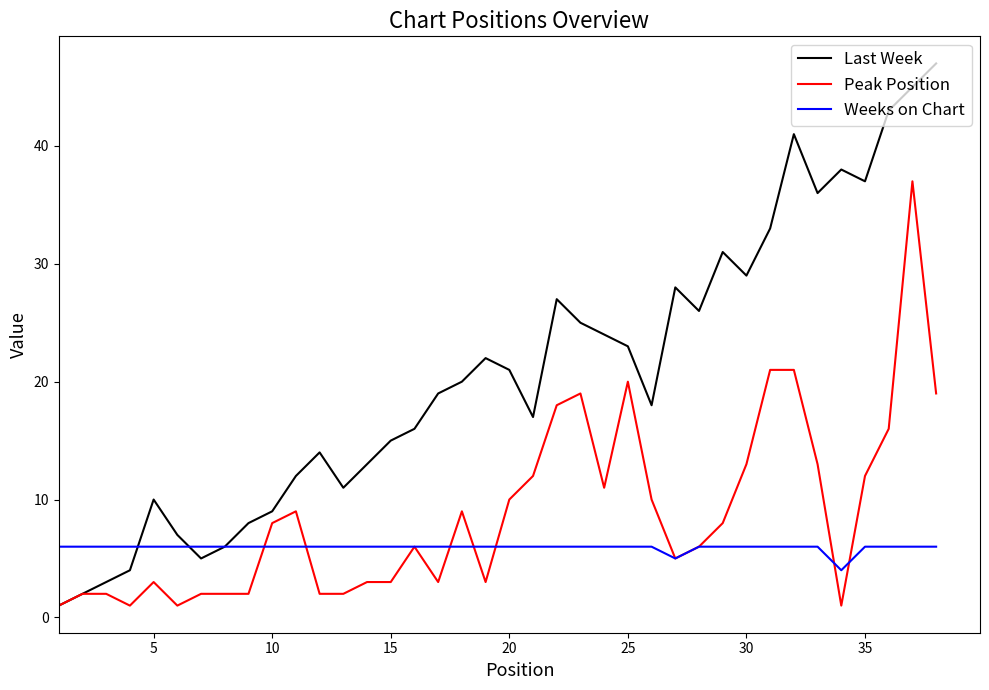

Which series has the largest range (max minus min)?

Last Week